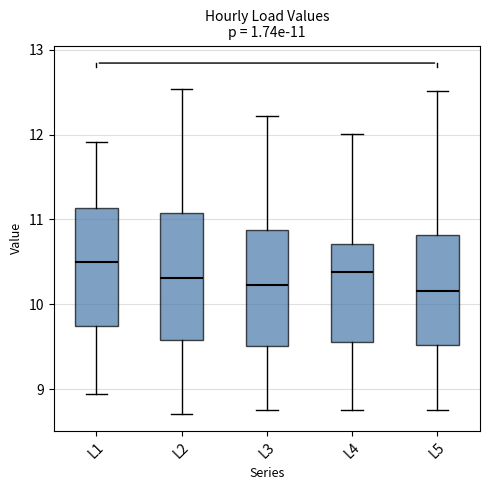

Which box has the highest median line?

L1